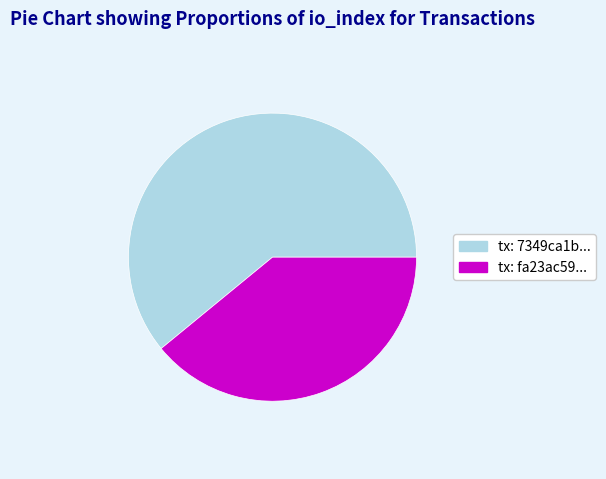

Does any single category account for the majority?

Yes